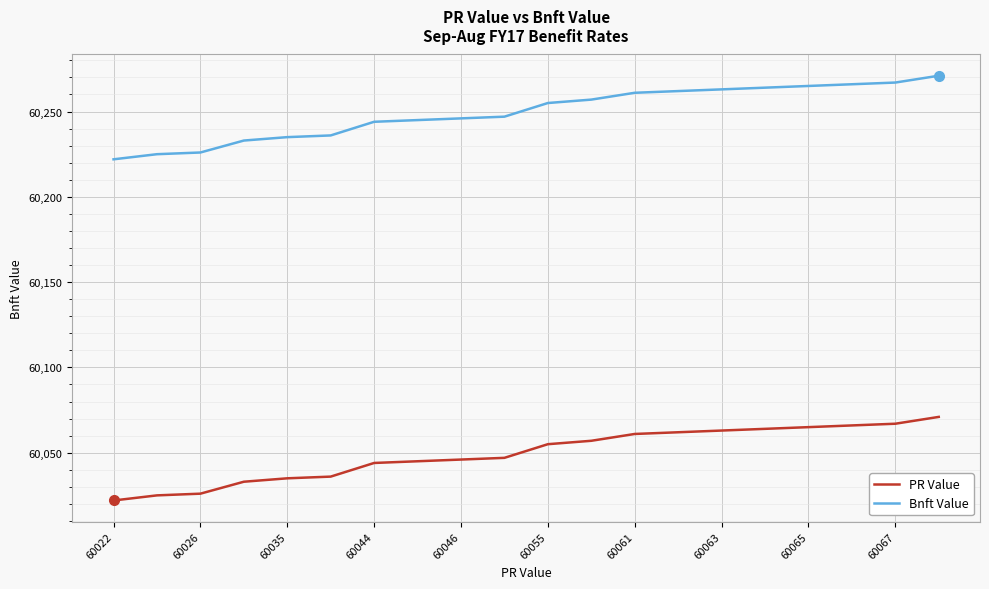

True or false: Bnft Value and PR Value cross at least once.

False